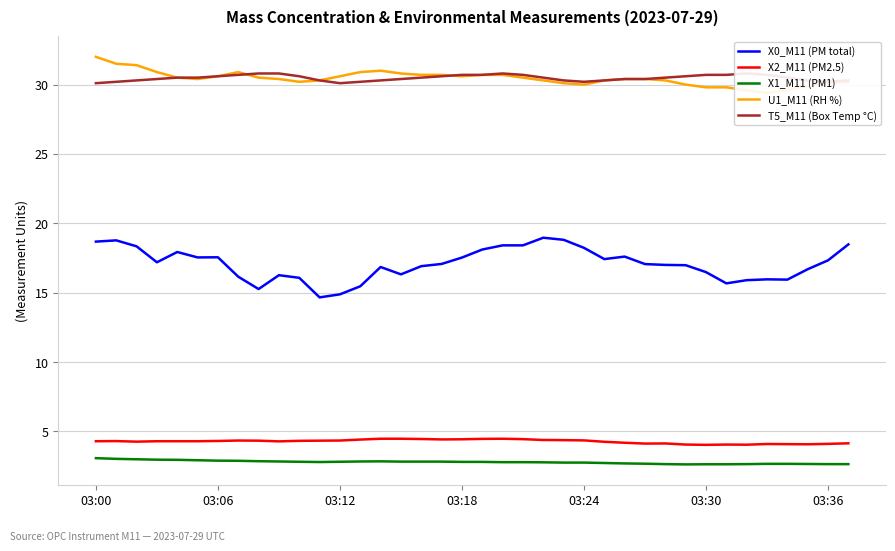

Reading right to left, what are all the values shown in this chart?

X0_M11 (PM total): 18.5	17.3	16.7	15.9	16.0	15.9	15.7	16.5	17.0	17.0	17.1	17.6	17.4	18.2	18.8	19.0	18.4	18.4	18.1	17.5	17.1	16.9	16.3	16.9	15.5	14.9	14.7	16.1	16.3	15.3	16.1	17.6	17.5	17.9	17.2	18.3	18.8	18.7
X2_M11 (PM2.5): 4.1	4.1	4.1	4.1	4.1	4.0	4.0	4.0	4.0	4.1	4.1	4.2	4.2	4.3	4.4	4.4	4.4	4.5	4.5	4.4	4.4	4.5	4.5	4.5	4.4	4.3	4.3	4.3	4.3	4.3	4.3	4.3	4.3	4.3	4.3	4.3	4.3	4.3
X1_M11 (PM1): 2.6	2.6	2.6	2.7	2.7	2.6	2.6	2.6	2.6	2.6	2.7	2.7	2.7	2.8	2.8	2.8	2.8	2.8	2.8	2.8	2.8	2.8	2.8	2.8	2.8	2.8	2.8	2.8	2.8	2.9	2.9	2.9	2.9	3.0	3.0	3.0	3.0	3.1
U1_M11 (RH %): 30.2	30.1	29.9	29.6	29.4	29.6	29.8	29.8	30.0	30.3	30.4	30.4	30.3	30.0	30.1	30.3	30.5	30.7	30.7	30.6	30.7	30.7	30.8	31.0	30.9	30.6	30.3	30.2	30.4	30.5	30.9	30.6	30.4	30.5	30.9	31.4	31.5	32.0
T5_M11 (Box Temp °C): 30.3	30.2	30.3	30.5	30.7	30.8	30.7	30.7	30.6	30.5	30.4	30.4	30.3	30.2	30.3	30.5	30.7	30.8	30.7	30.7	30.6	30.5	30.4	30.3	30.2	30.1	30.3	30.6	30.8	30.8	30.7	30.6	30.5	30.5	30.4	30.3	30.2	30.1